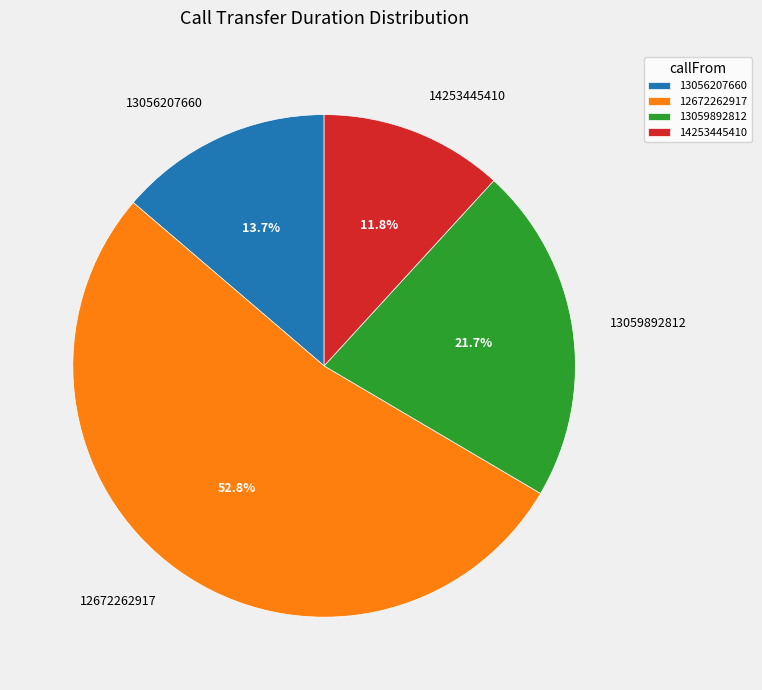

Does any single category account for the majority?

Yes